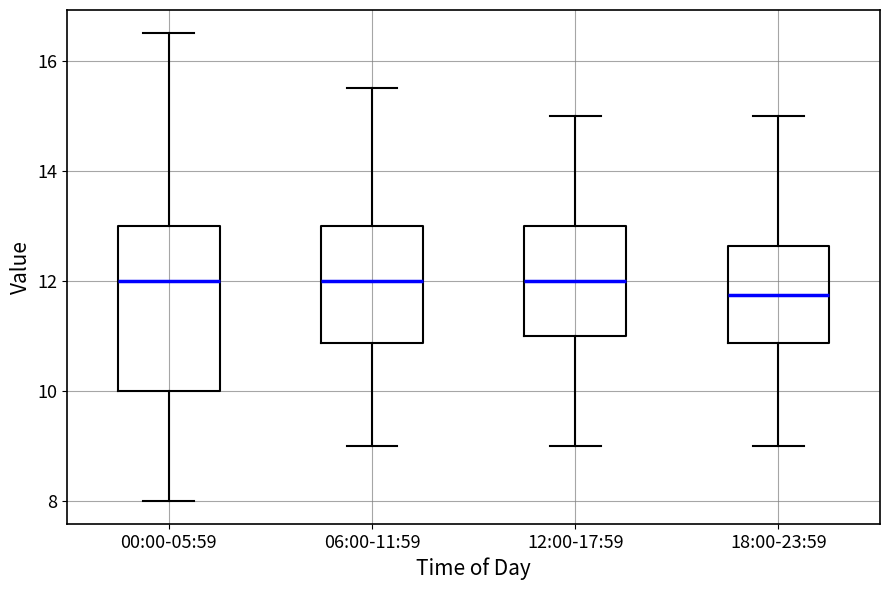

Reading left to right, transcribe this box plot: for each box, give where its median line is, the range the box spans, and where its two whiskers end, as read against the y-axis. The values are not printed on the chart, so give them approximately, as read against the axis.

00:00-05:59: median 12.0, box 10.0 to 13.0, whiskers 8.0 to 16.6
06:00-11:59: median 12.0, box 10.8 to 13.0, whiskers 9.0 to 15.6
12:00-17:59: median 12.0, box 11.0 to 13.0, whiskers 9.0 to 15.0
18:00-23:59: median 11.8, box 10.8 to 12.6, whiskers 9.0 to 15.0